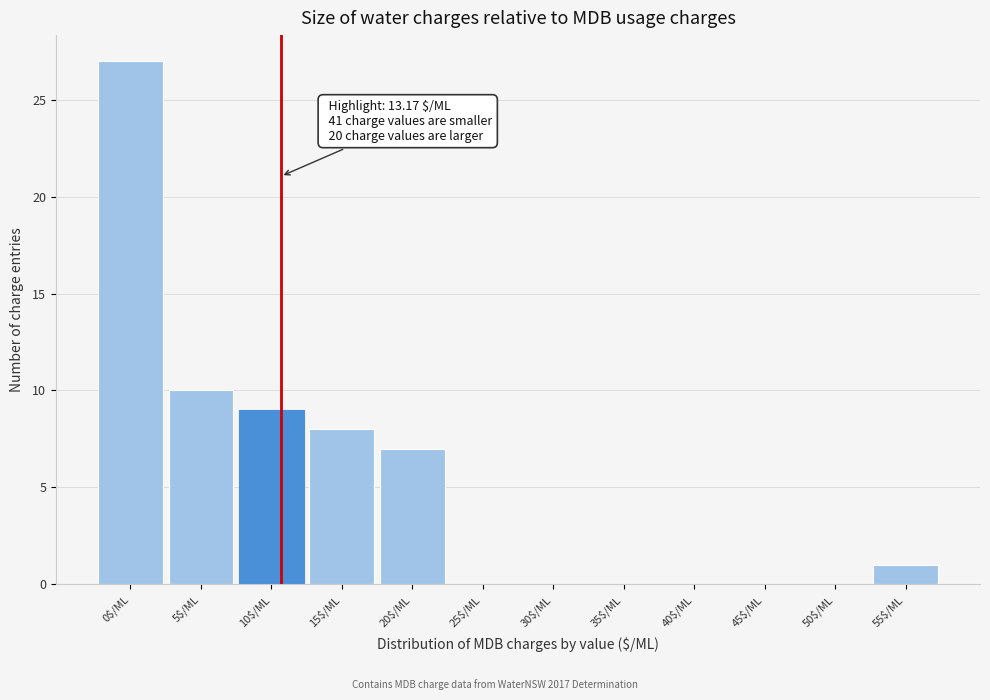

What is the greatest value displayed?

27